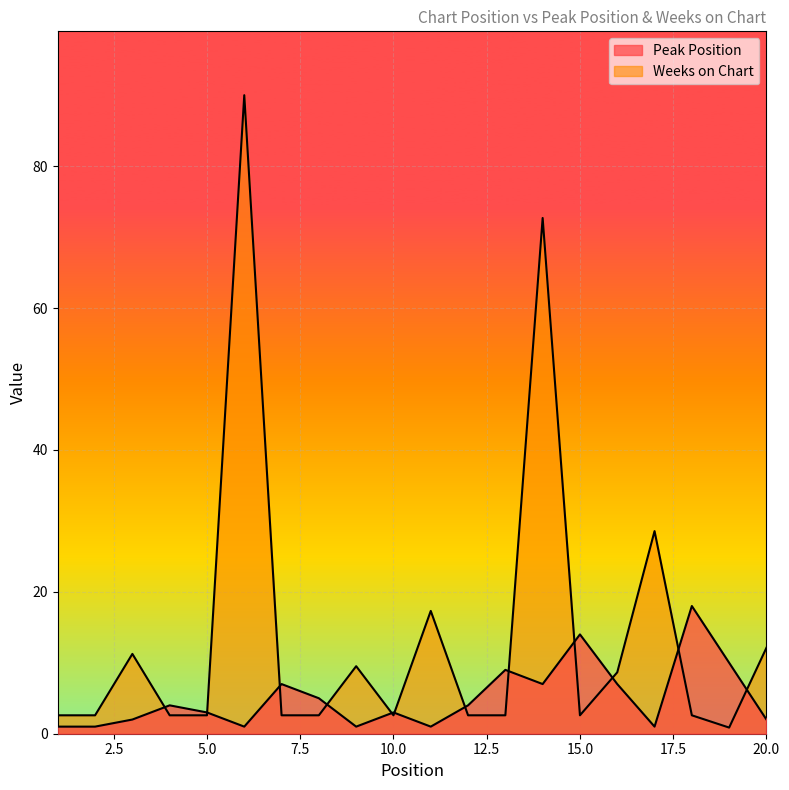

Reading left to right, list all the values displayed in this chart.

Peak Position: 1=1.0	2=1.0	3=2.0	4=4.0	5=3.0	6=1.0	7=7.0	8=5.0	9=1.0	10=3.0	11=1.0	12=4.0	13=9.0	14=7.0	15=14.0	16=7.0	17=1.0	18=18.0	19=10.0	20=2.0
Weeks on Chart: 1=2.6	2=2.6	3=11.2	4=2.6	5=2.6	6=90.0	7=2.6	8=2.6	9=9.5	10=2.6	11=17.3	12=2.6	13=2.6	14=72.7	15=2.6	16=8.7	17=28.6	18=2.6	19=0.9	20=12.1